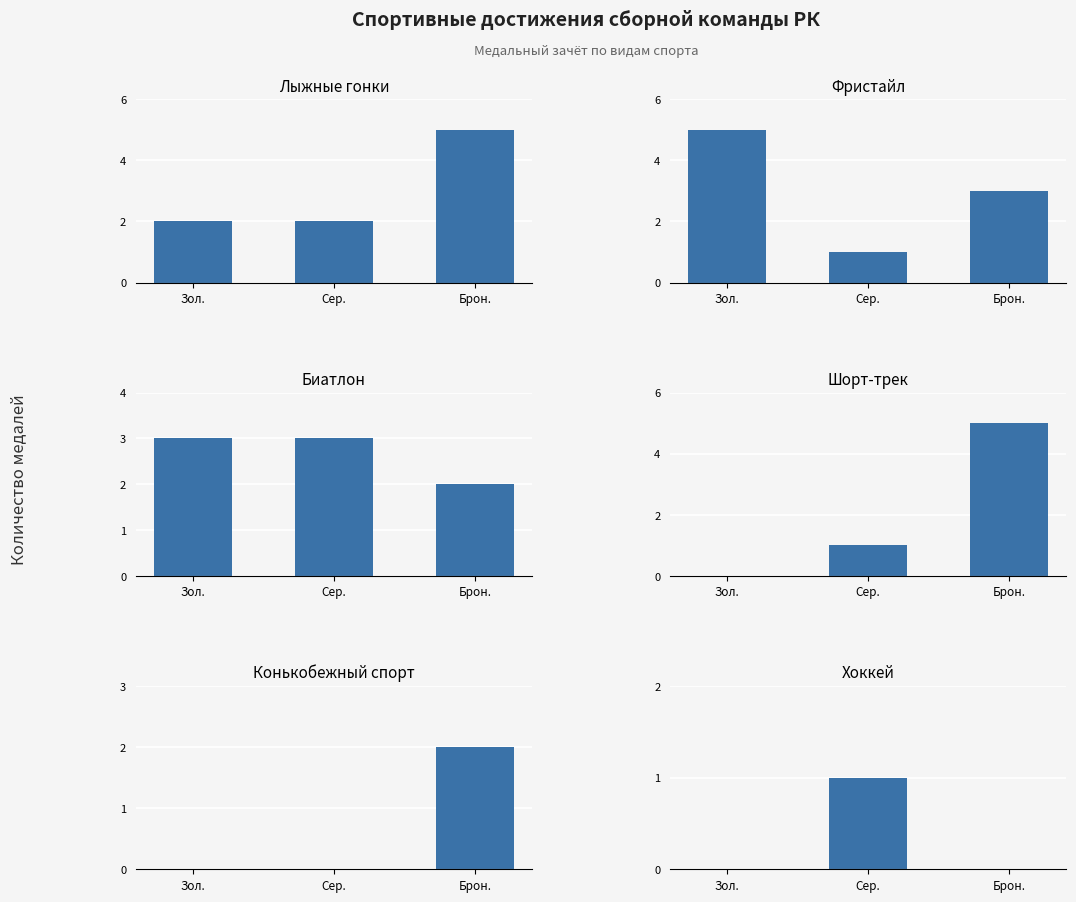

What is the approximate value of Конькобежный спорт at Брон.?

2